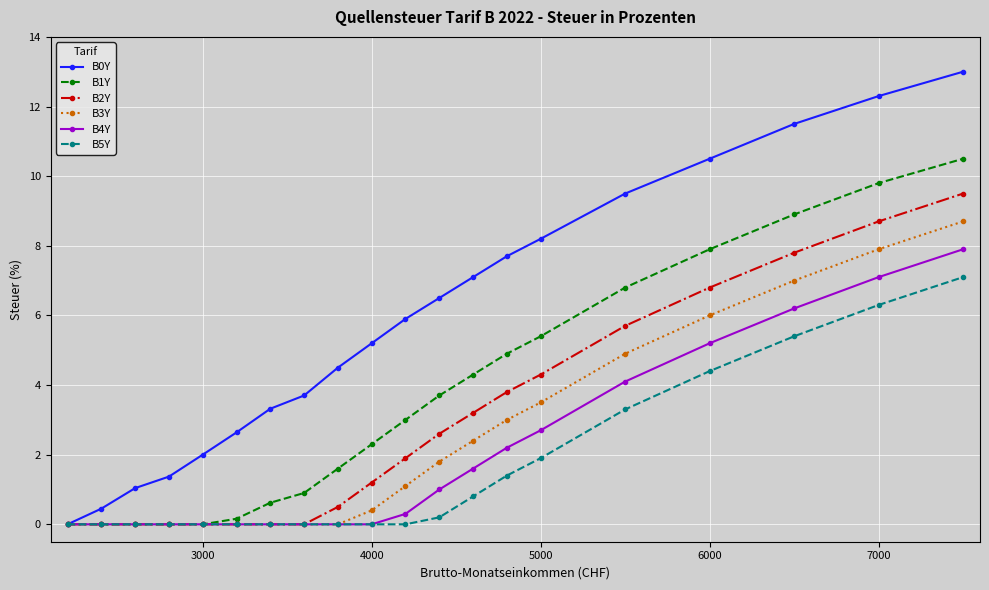

Which series has the largest total across all categories?

B0Y